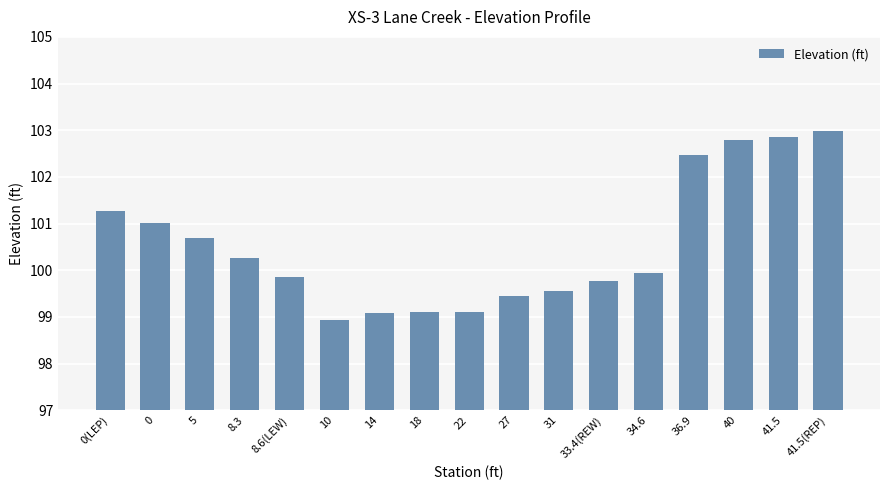

Does the chart contain stacked bars?

No